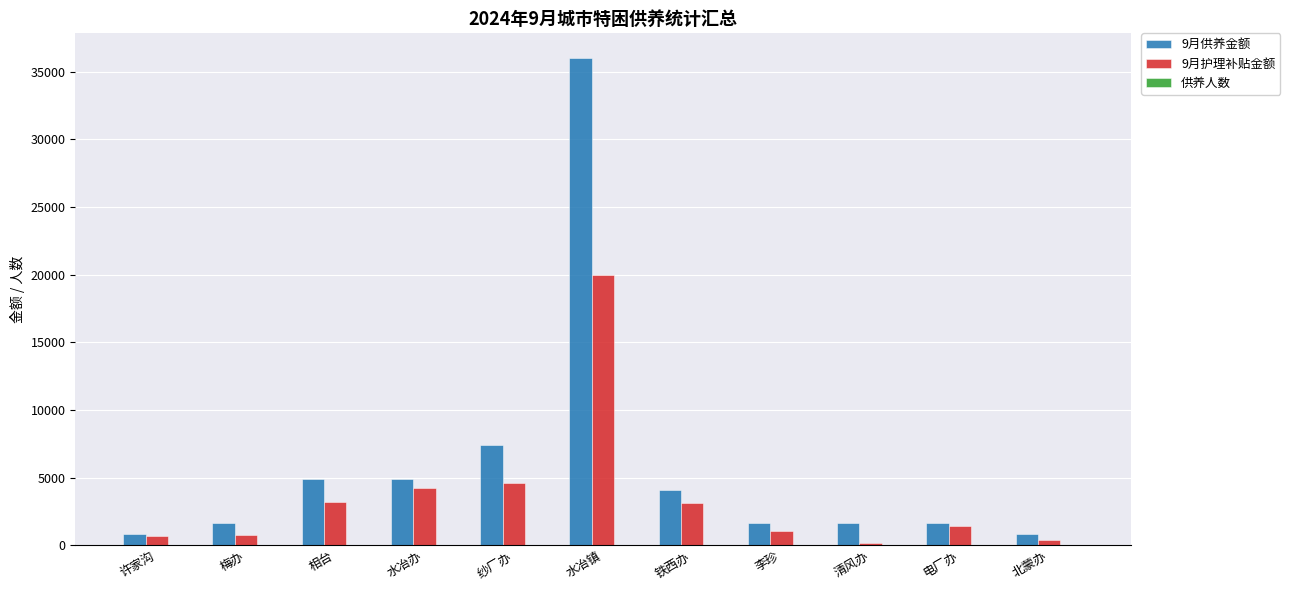

What is the average value of the 9月供养金额 series?

5956